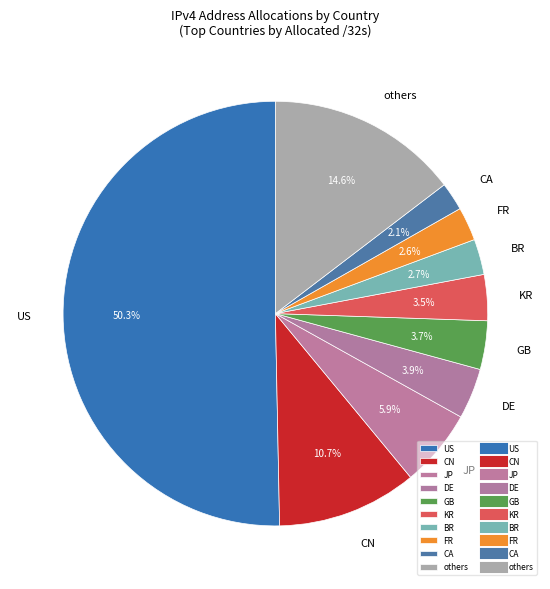

Do others and GB together represent more than half of the pie?

No